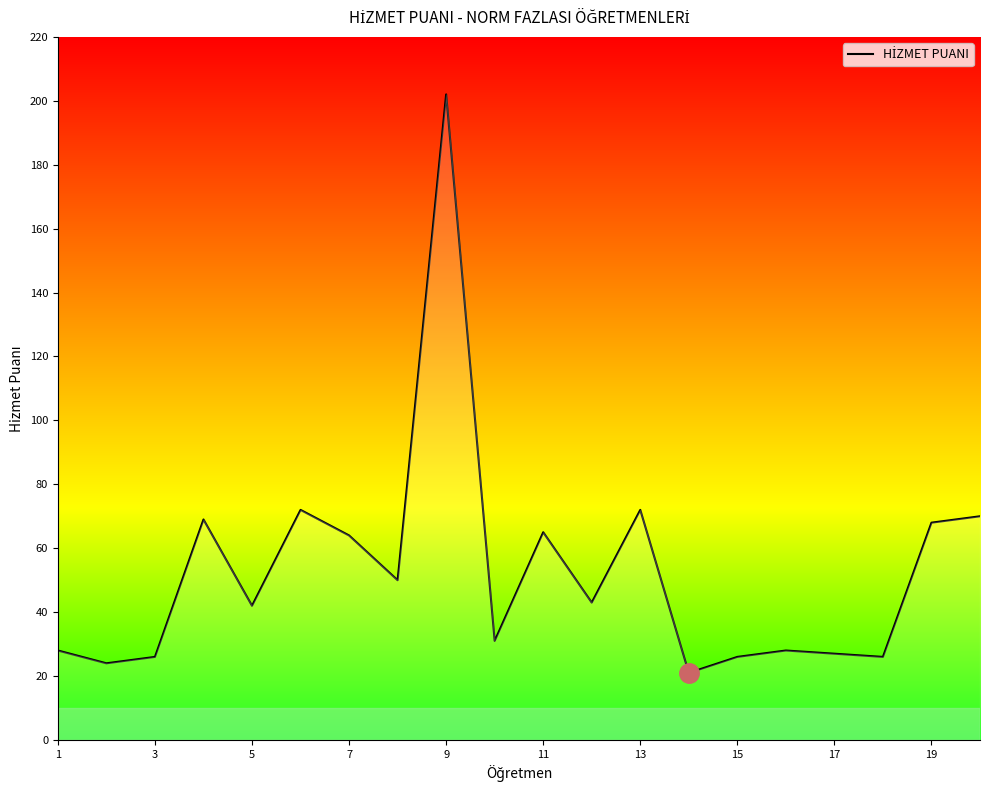

What is the maximum value shown in the chart?

202